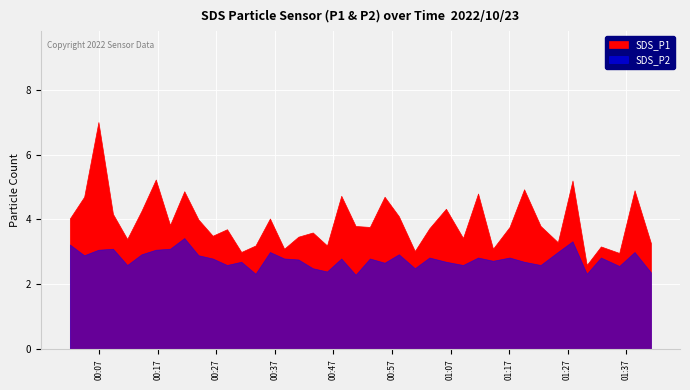

True or false: SDS_P2 and SDS_P1 intersect in this chart.

False